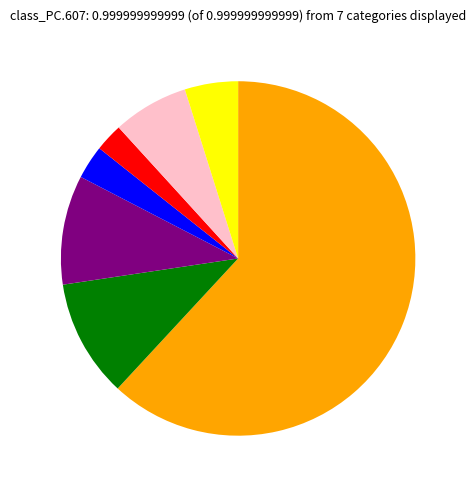

Is there a majority slice in this chart?

Yes